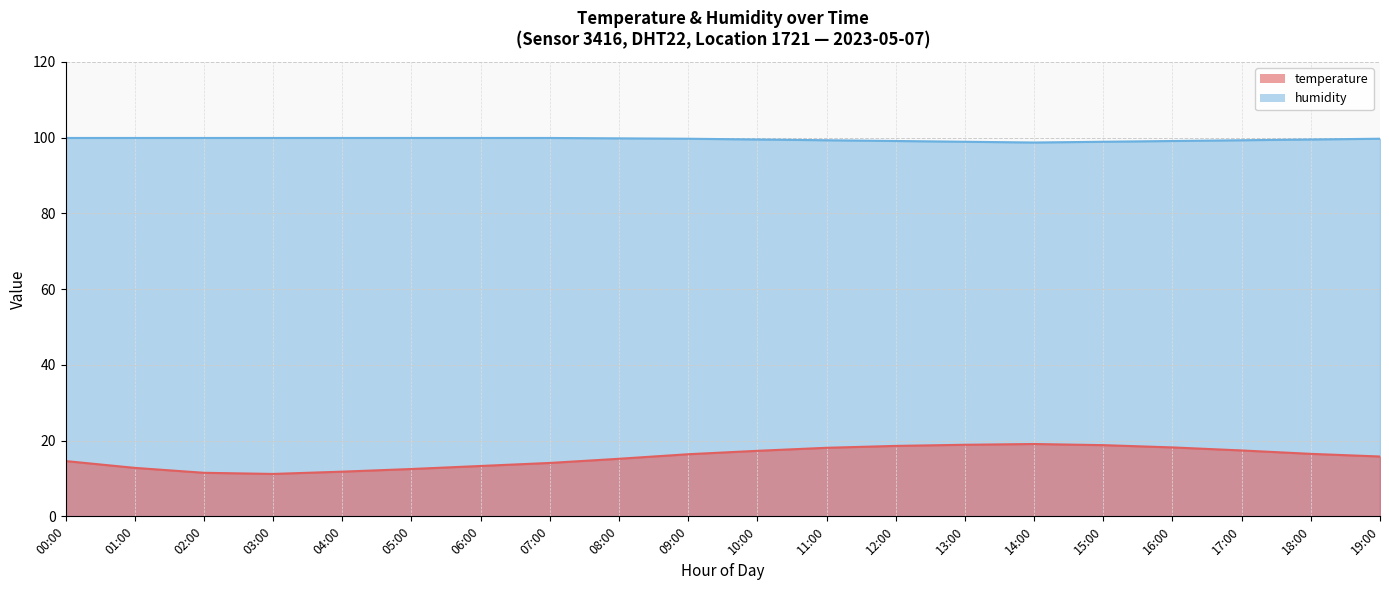

Which series has the largest total across all categories?

humidity